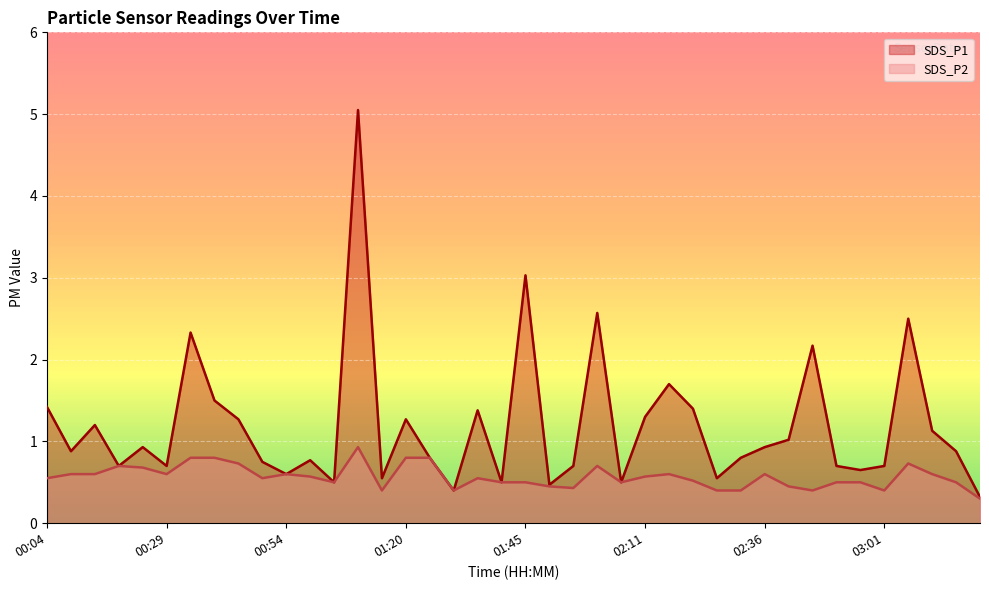

How many interior local valleys does the SDS_P2 series have?

9